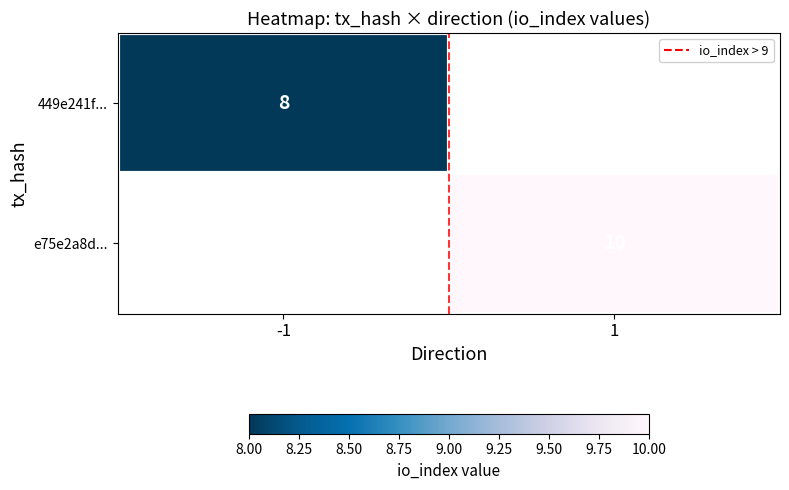

How many series are shown in this chart?

2